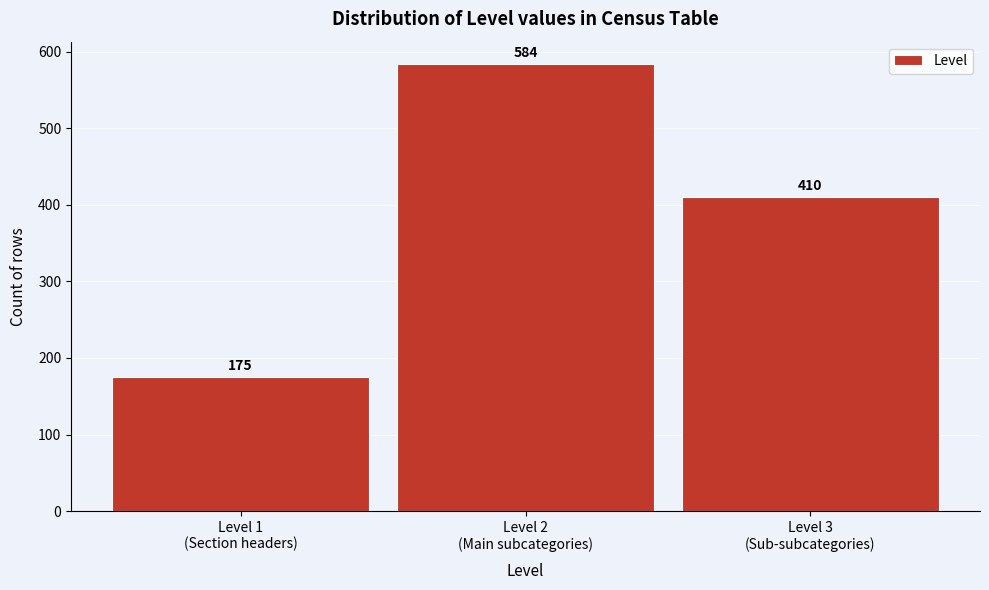

Reading left to right, extract all data points from this chart.

175	584	410